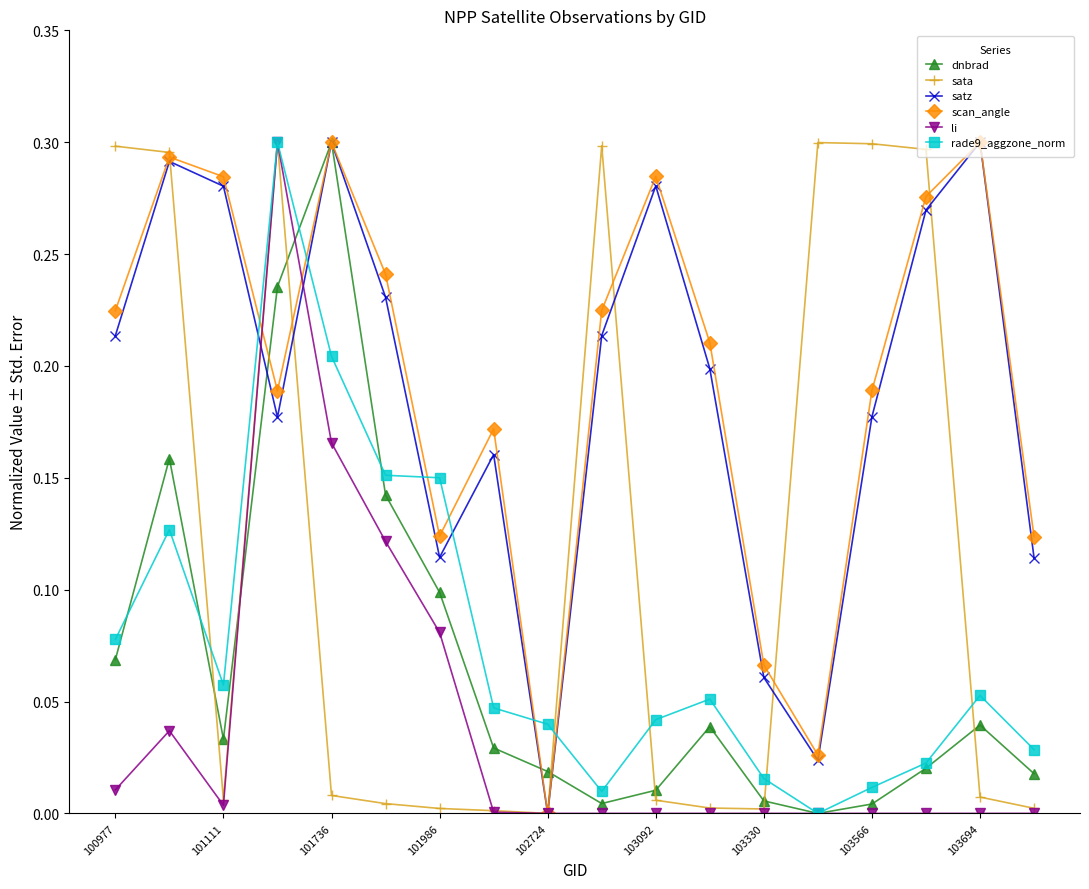

After their last crossing, which series has the higher values: rade9_aggzone_norm or sata?

rade9_aggzone_norm